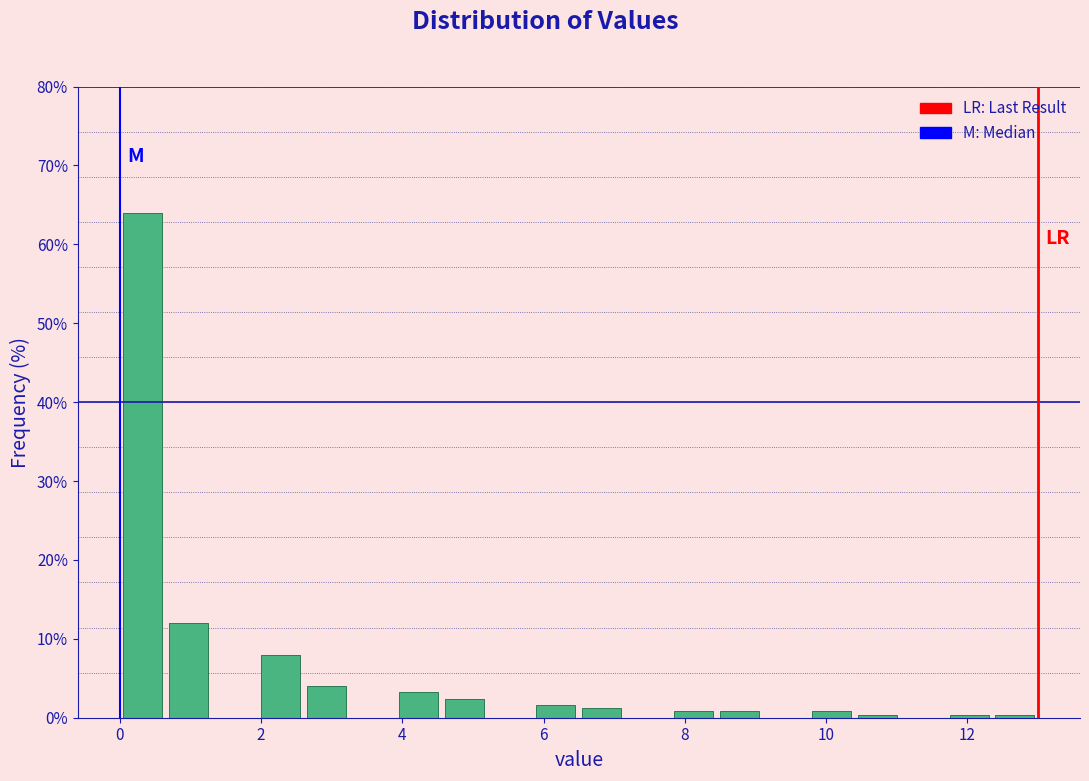

Read against the x-axis, roughly where is the centre of the tallest bar?

0.4